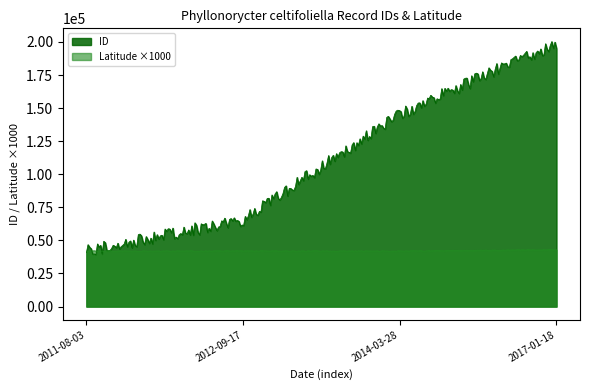

True or false: Count and Latitude cross at least once.

False